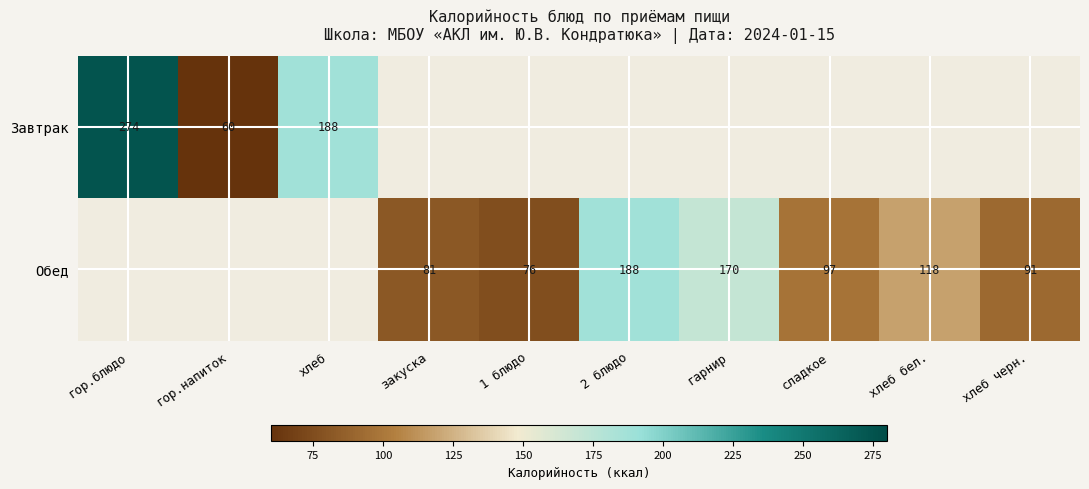

True or false: Завтрак has a value of 274 at гор.блюдо.

True